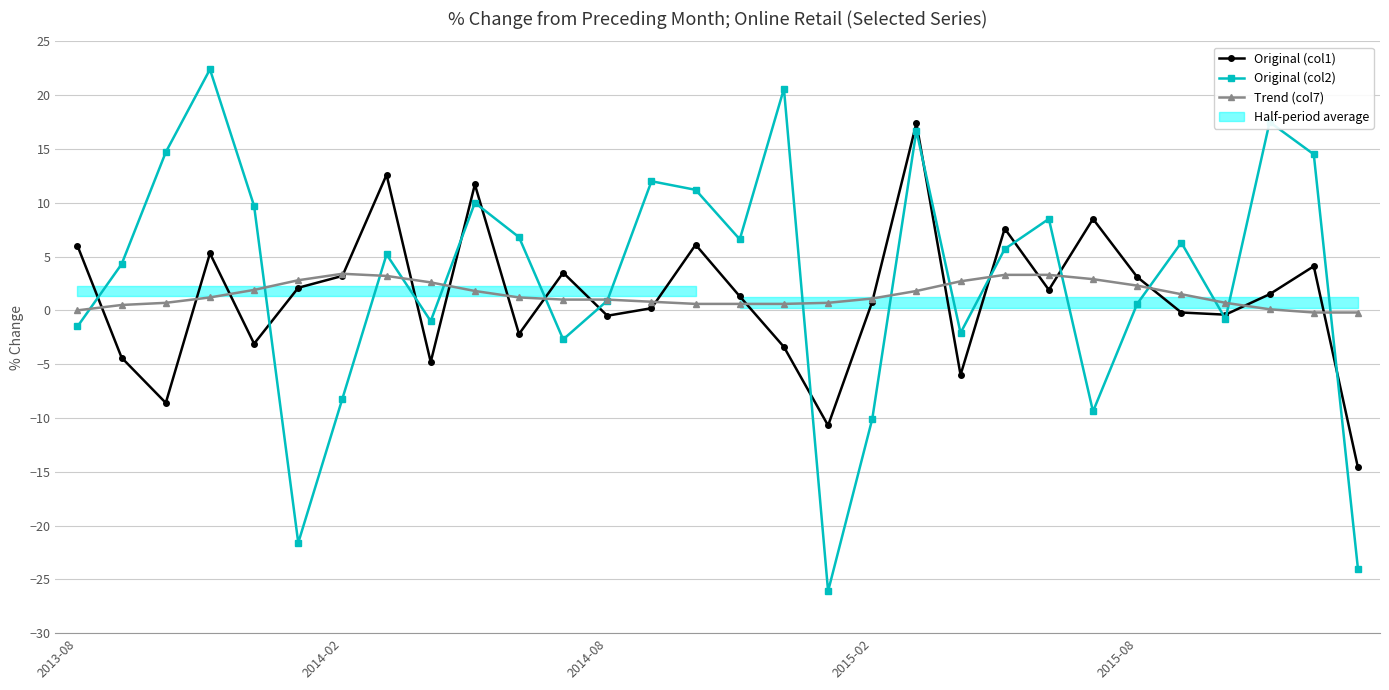

True or false: Trend (col7) has more than 0 interior local peaks.

True